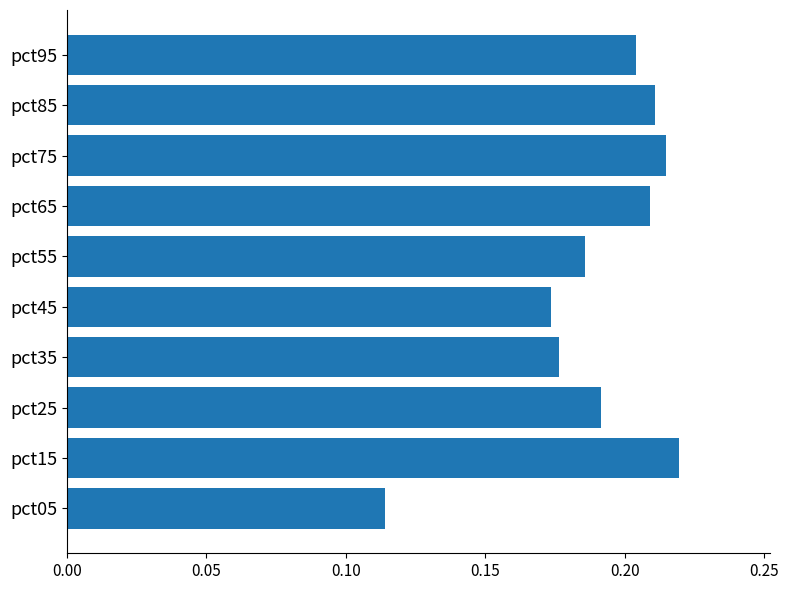

Which category has the lowest value across all series?

pct05